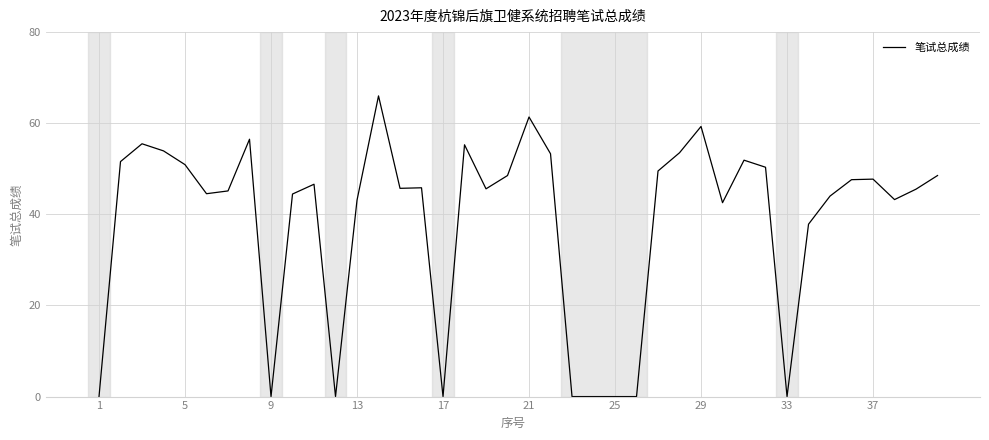

Is it true that the value at 13 is 43.1?

True